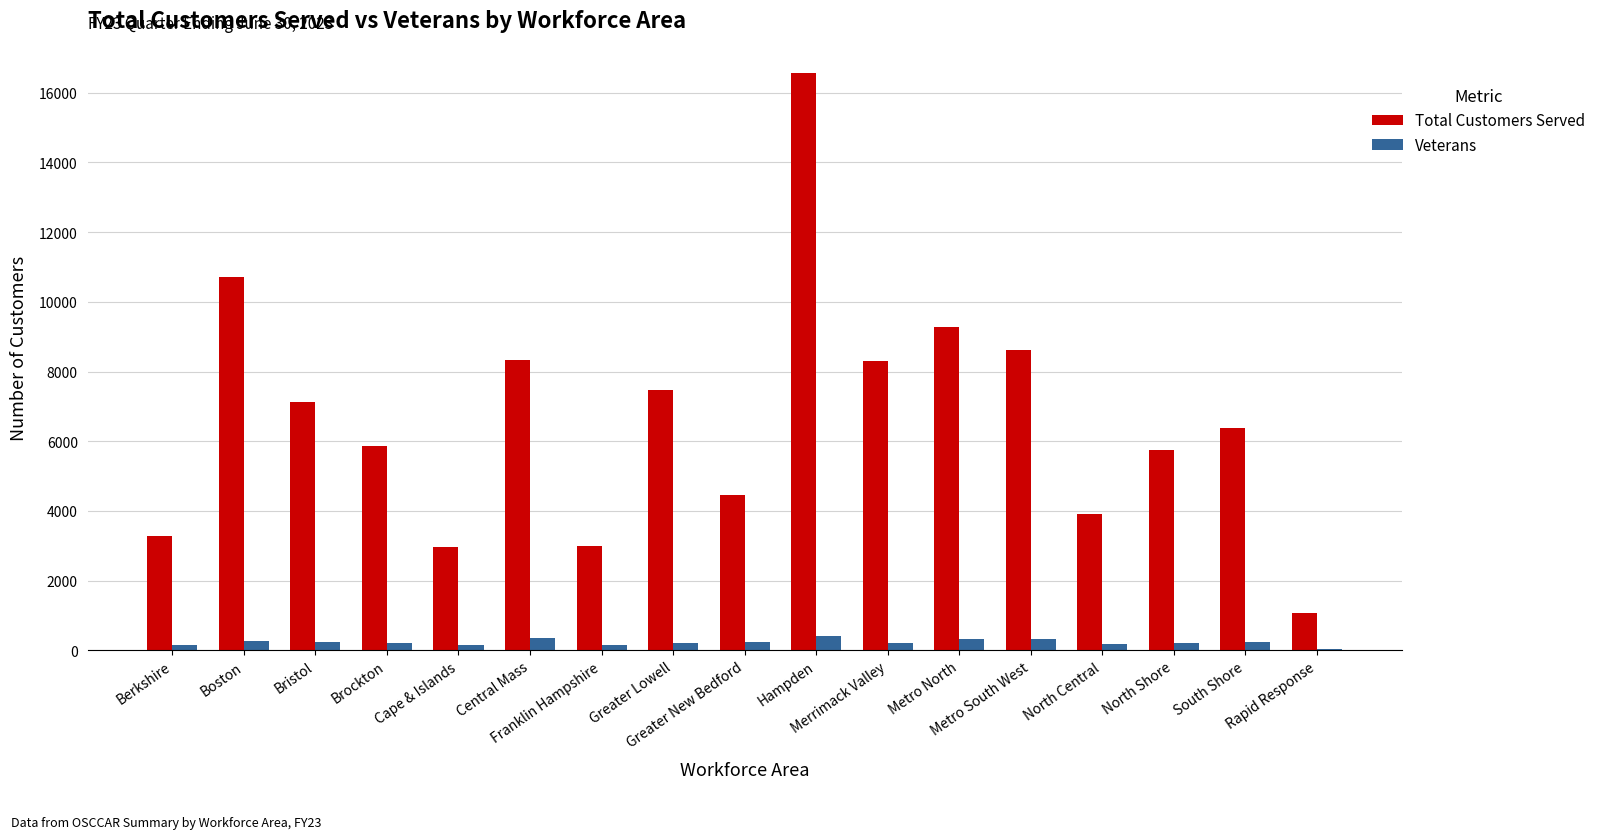

How many groups of bars are there?

17